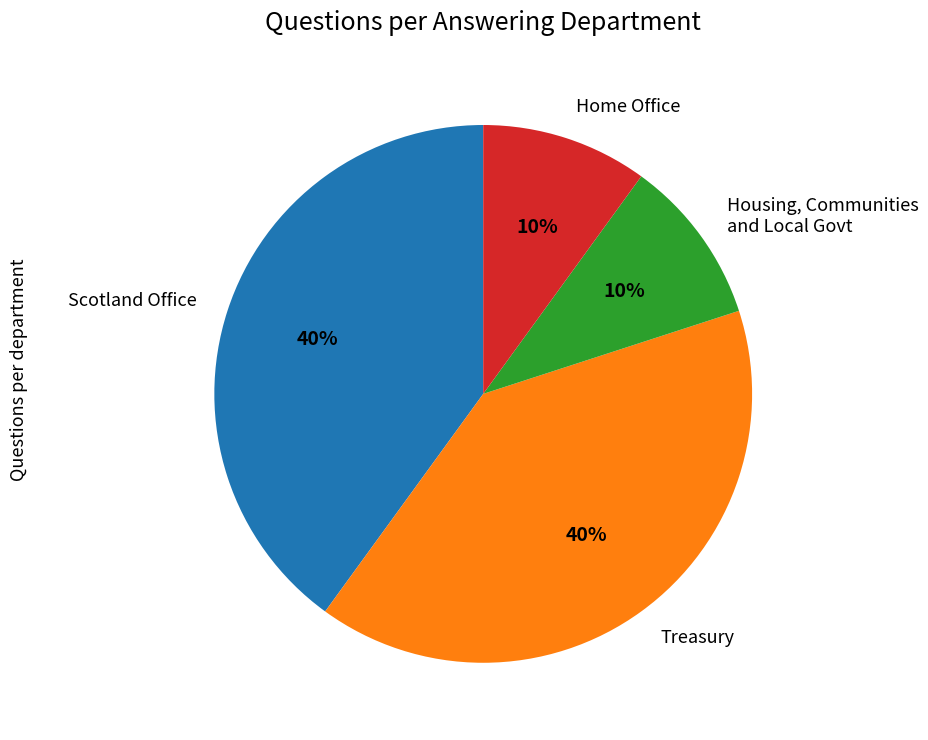

True or false: Home Office accounts for 1% of the total.

False